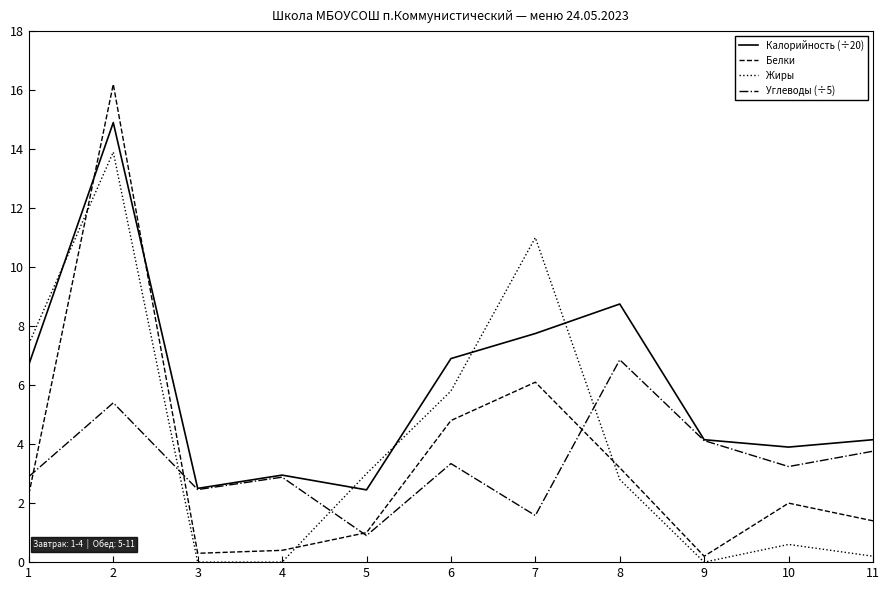

The value of Белки at 4 is 0.4. True or false?

True